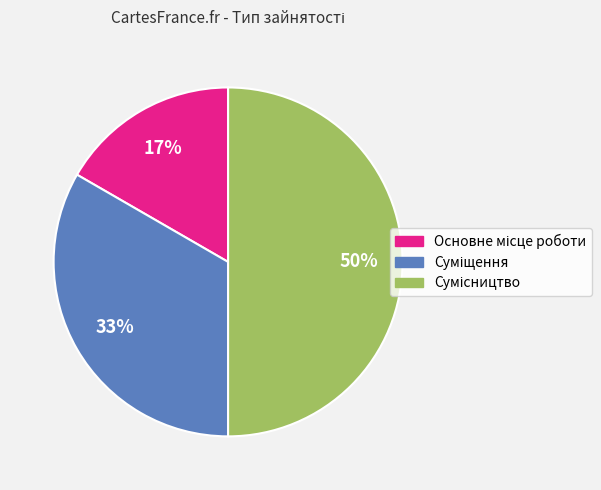

Count the number of slices in the pie.

3